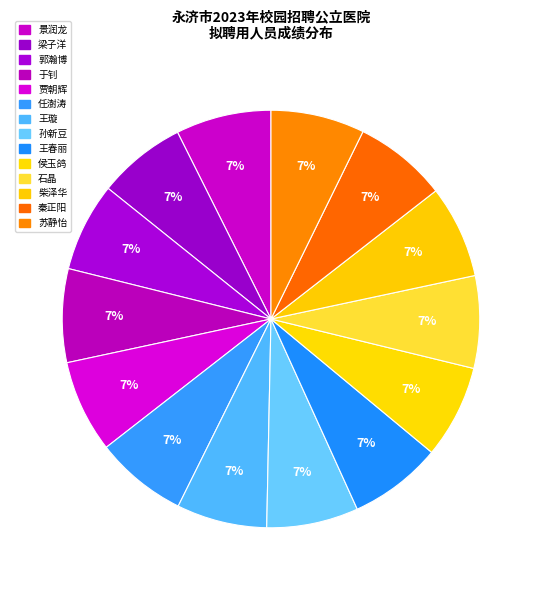

How many slices are in this pie chart?

14